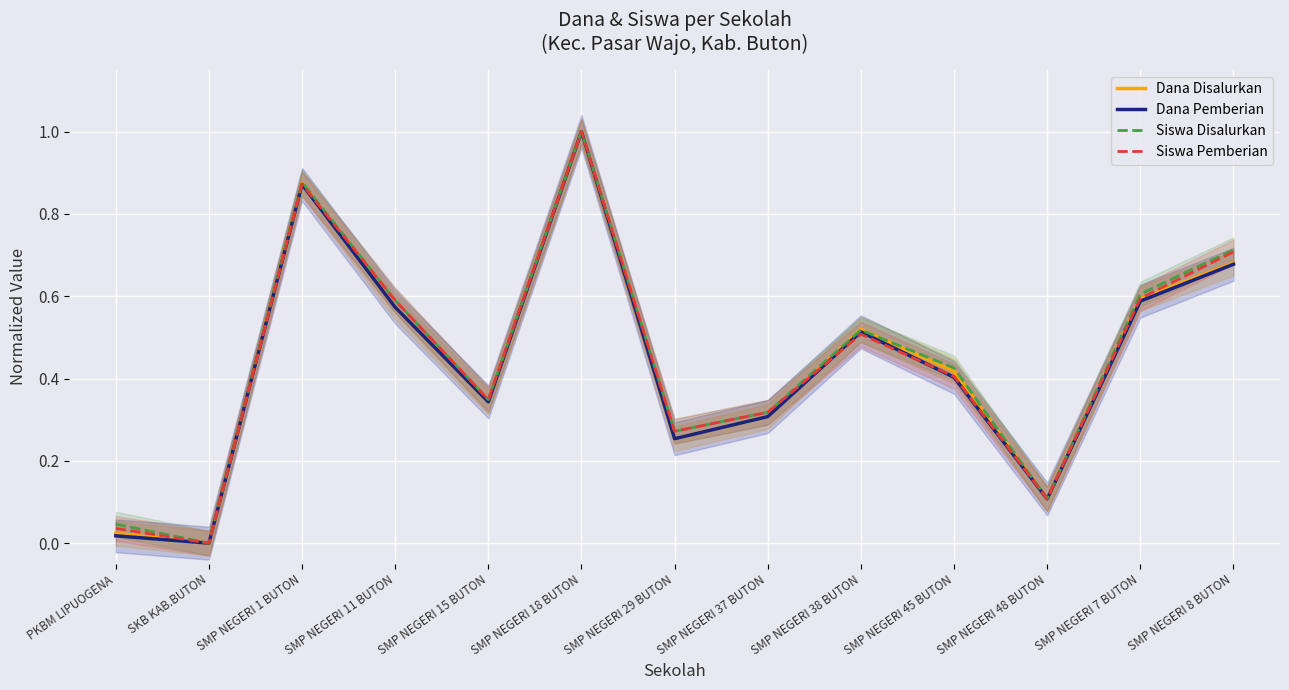

Rank the series by their maximum value, from lowest to highest.

Dana Disalurkan, Dana Pemberian, Siswa Disalurkan, Siswa Pemberian